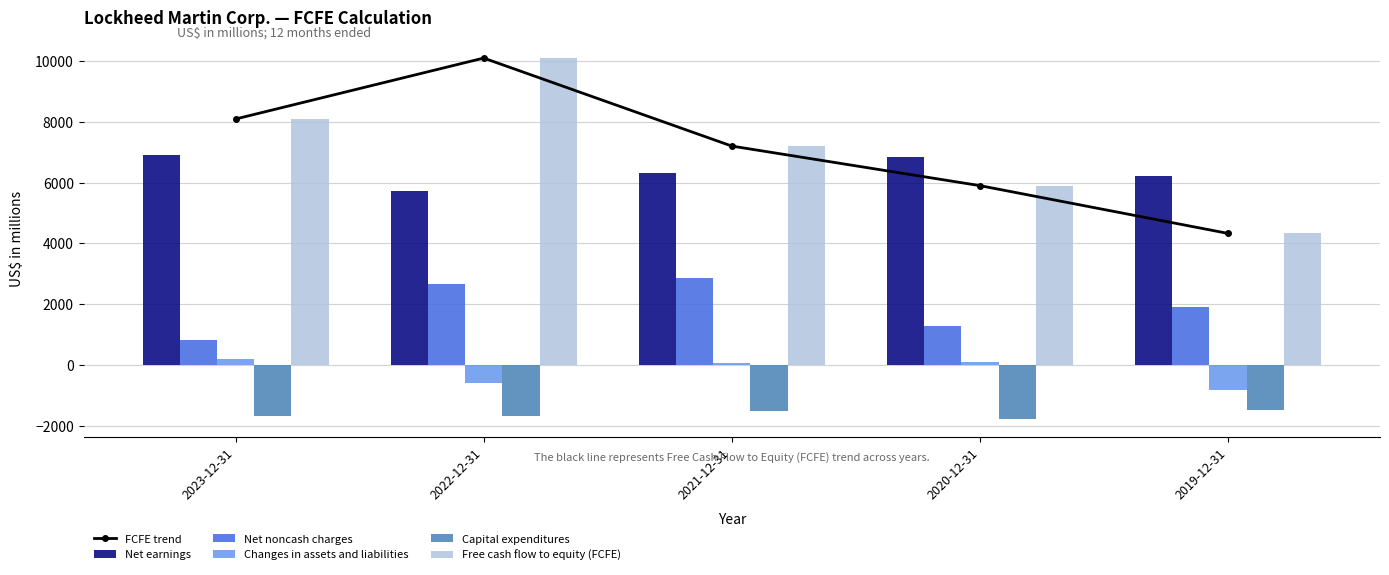

List the labels in order of FCFE trend value, smallest first.

2019-12-31, 2020-12-31, 2021-12-31, 2023-12-31, 2022-12-31